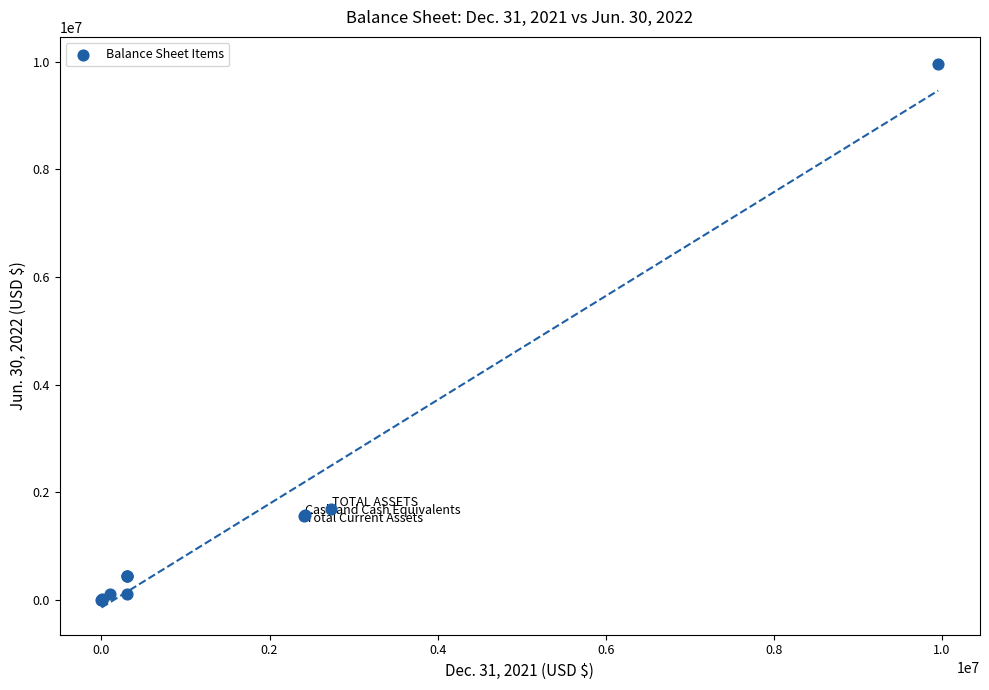

What Y value in the scatter plot is closest to 4978382?

1690721